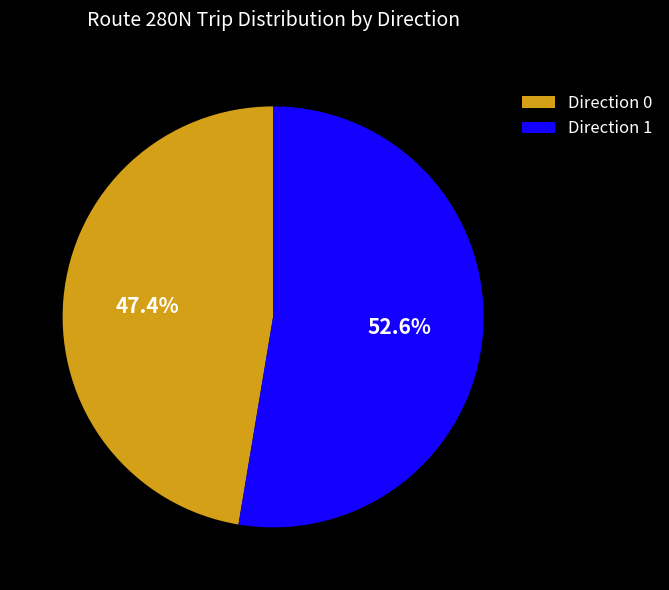

Approximately how many times larger is the value at Direction 1 compared to Direction 0?

1.1